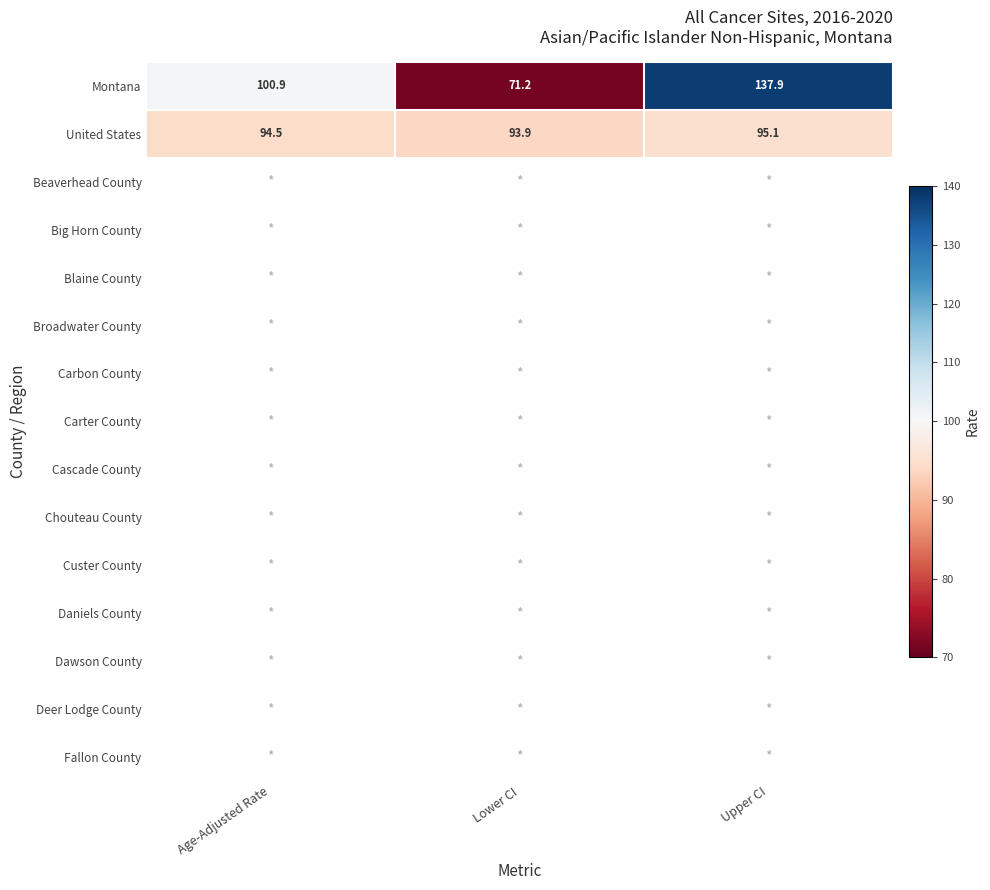

The Montana series shows 31.8 at Age-Adjusted Rate. True or false?

False